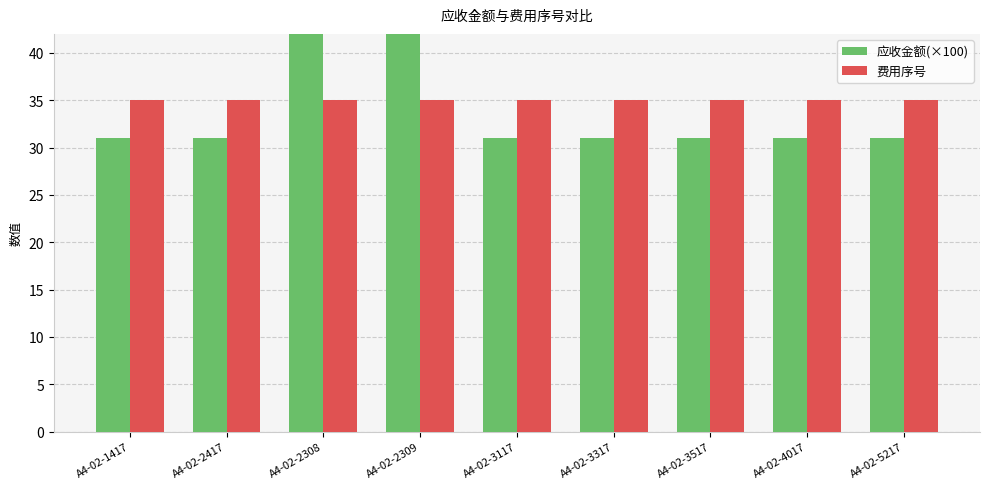

The 应收金额(×100) series shows 43 at A4-02-2308. True or false?

True